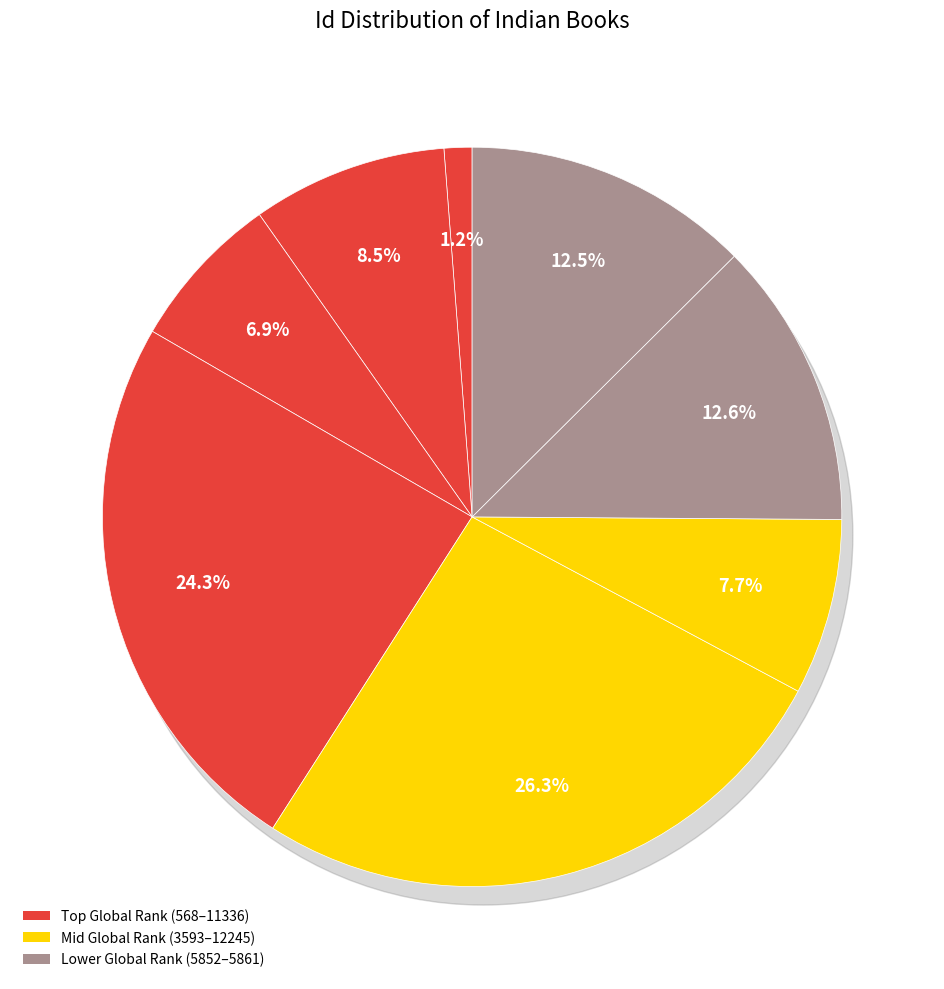

To the nearest percent, what is the average slice percentage?

12%